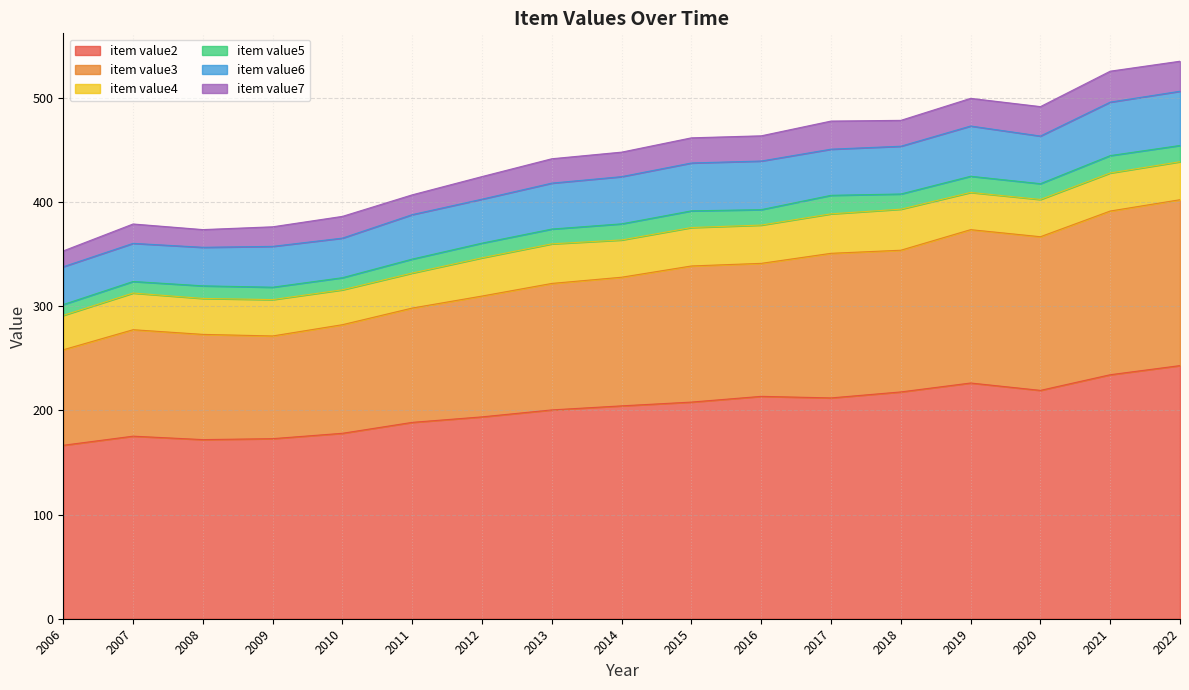

How many lines are shown in the chart?

6